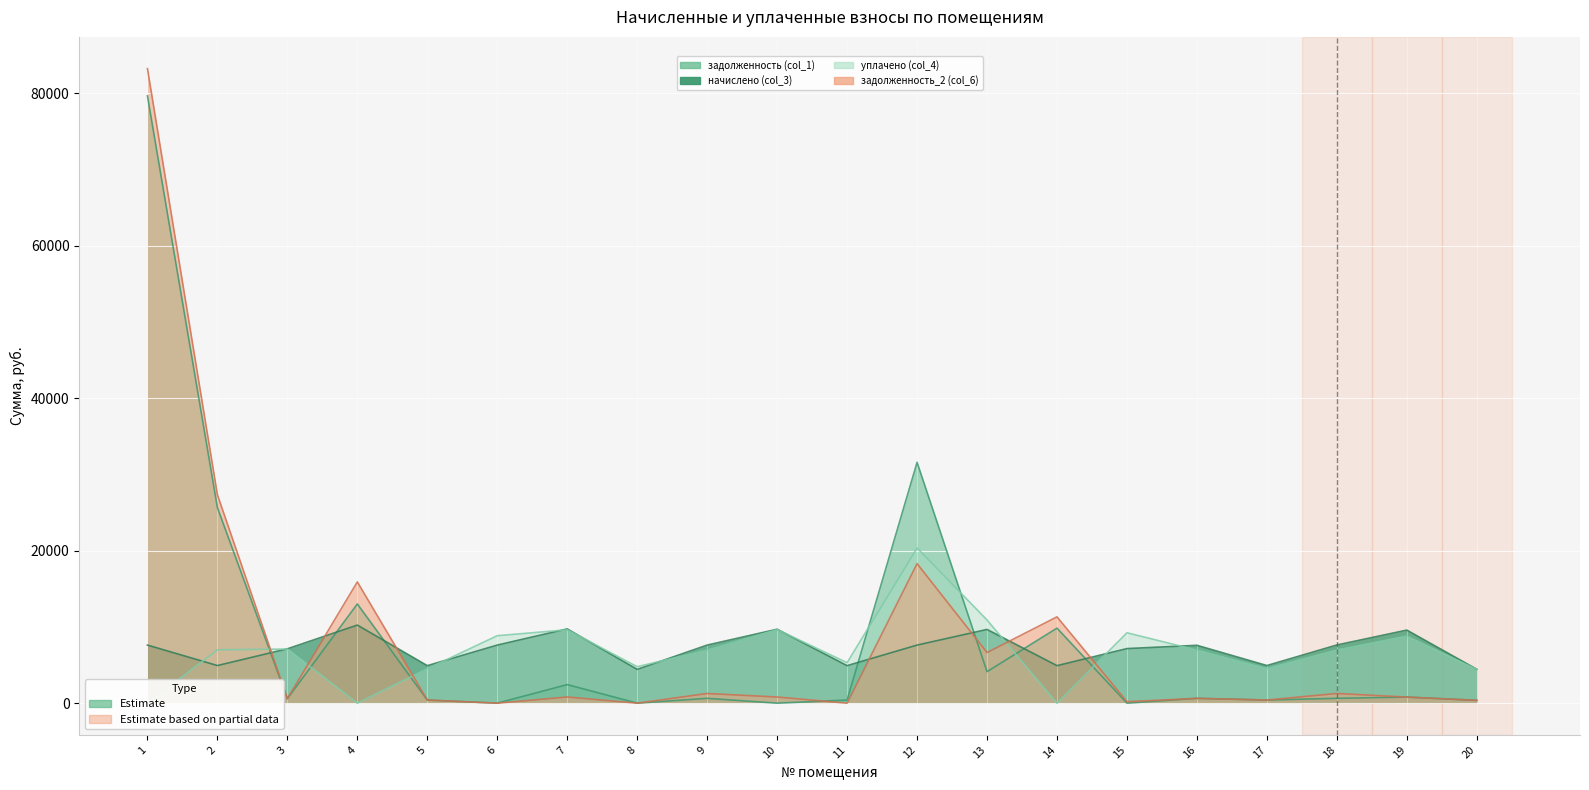

True or false: начислено (col_3) and задолженность (col_1) intersect in this chart.

True